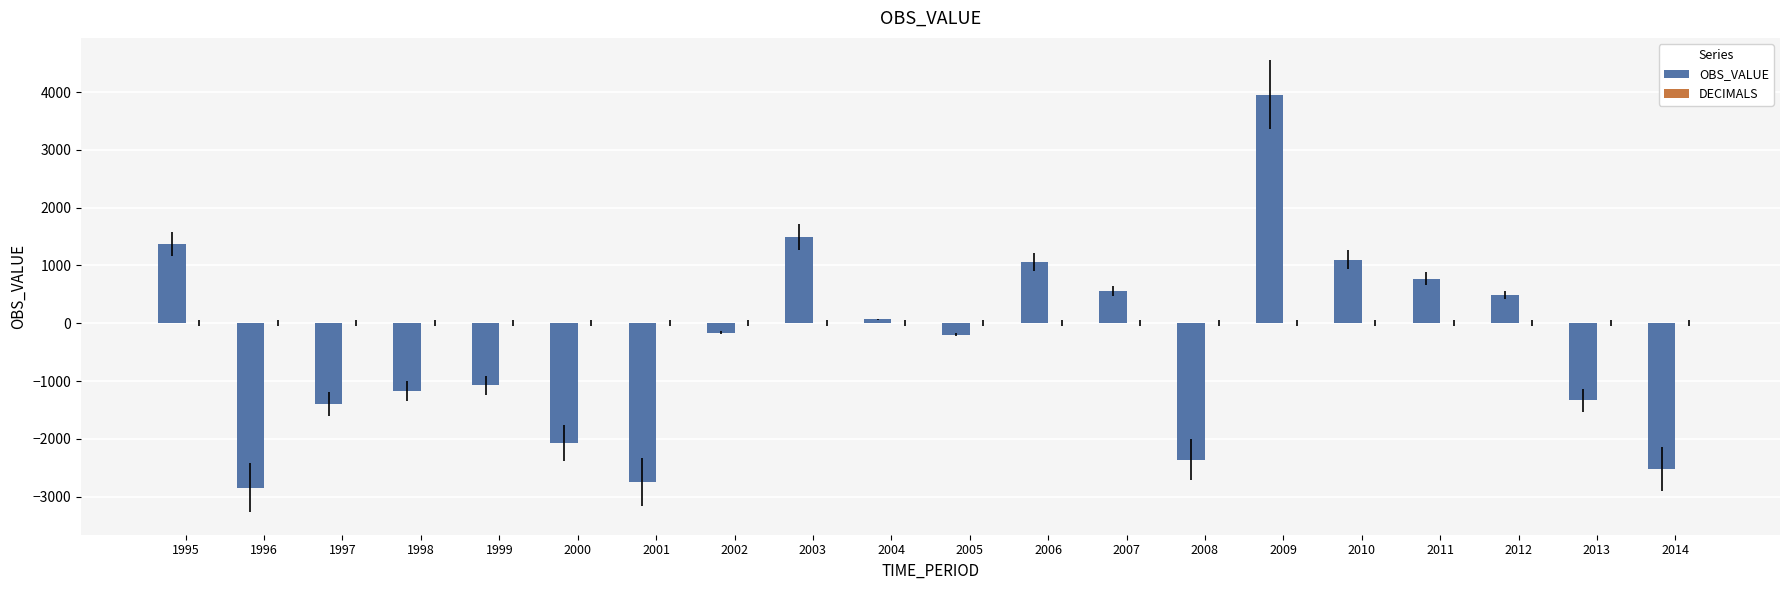

Between 1999 and 1997, which is larger?

1999